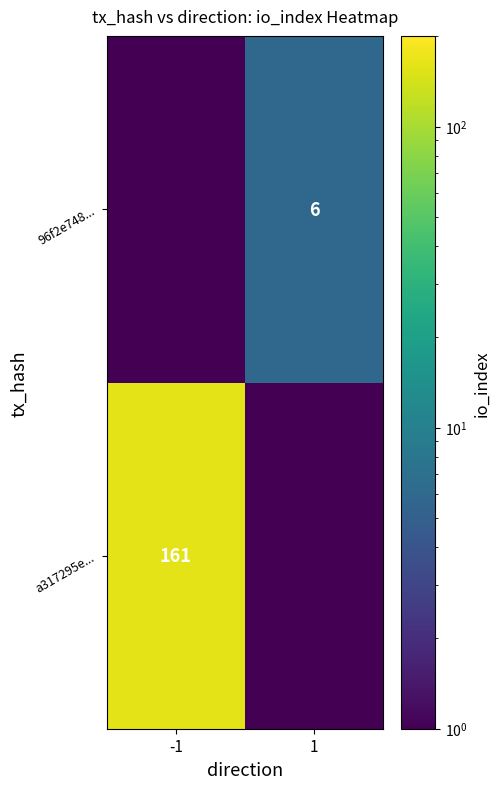

Is it true that 96f2e748... equals 1.3 at 1?

False